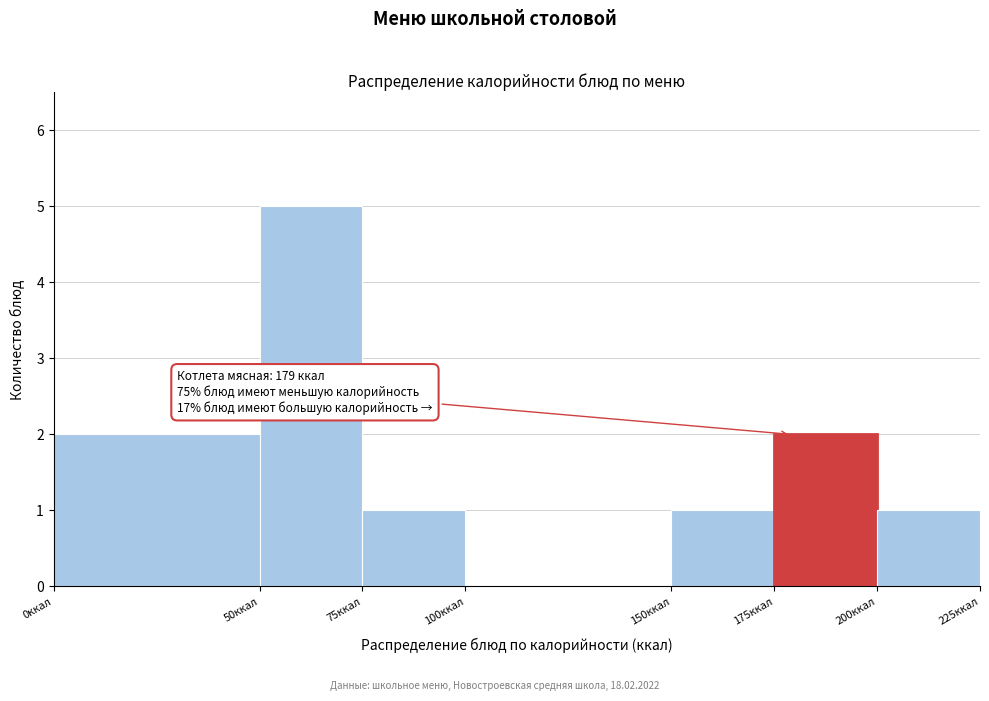

Over which range of the x-axis is the bar tallest?

50 to 75